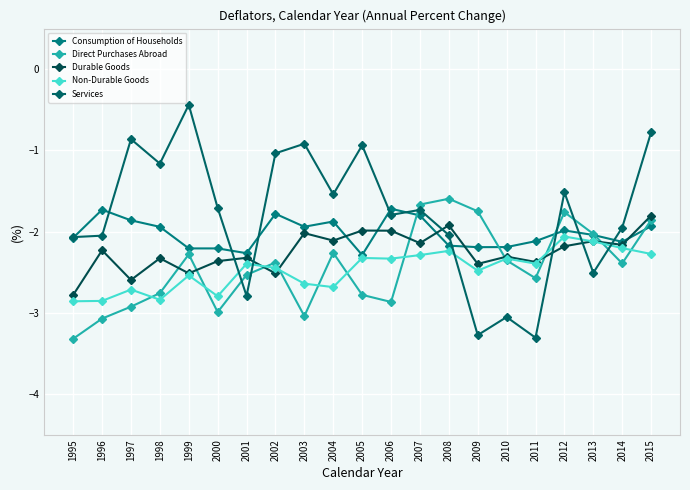

Is this an area chart (filled region under the line)?

No